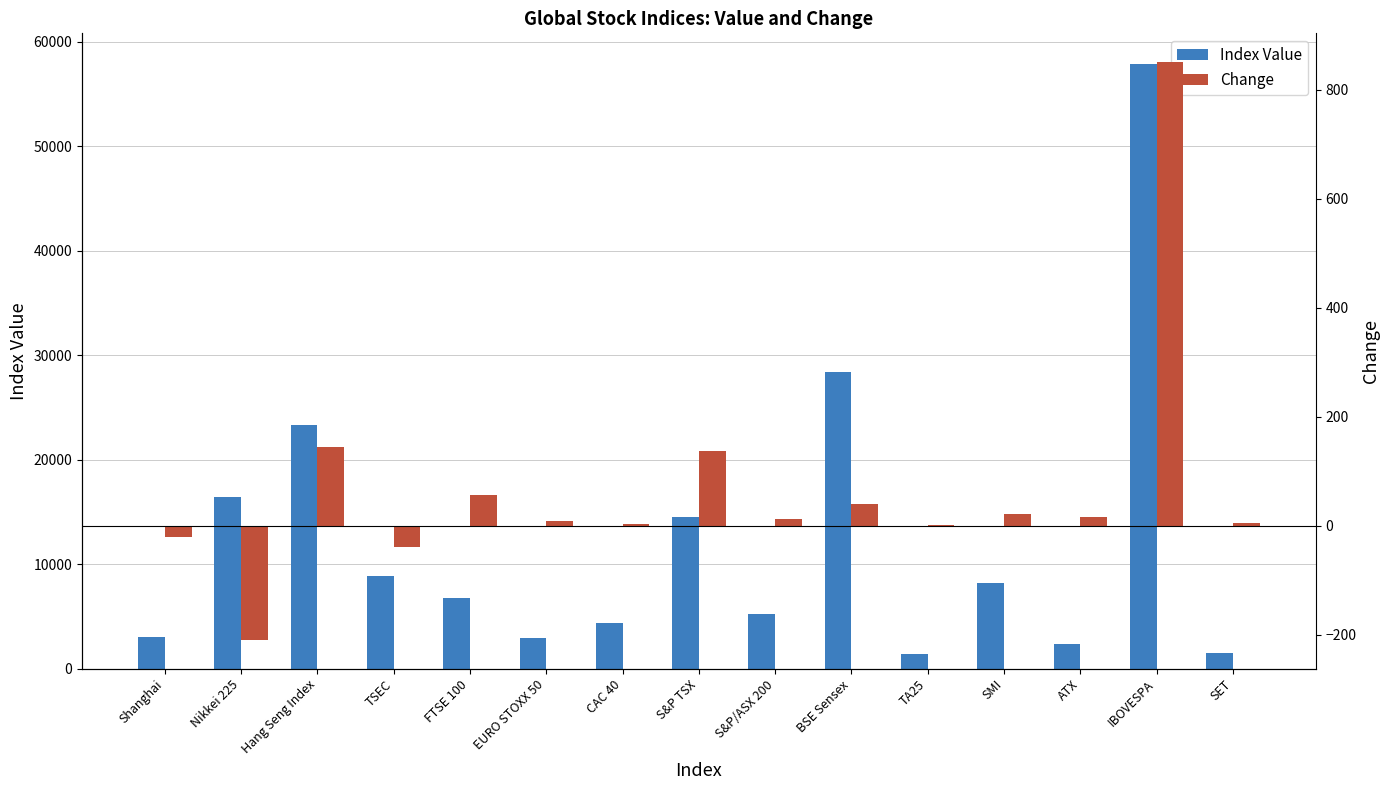

Which series has the largest total across all categories?

Index Value